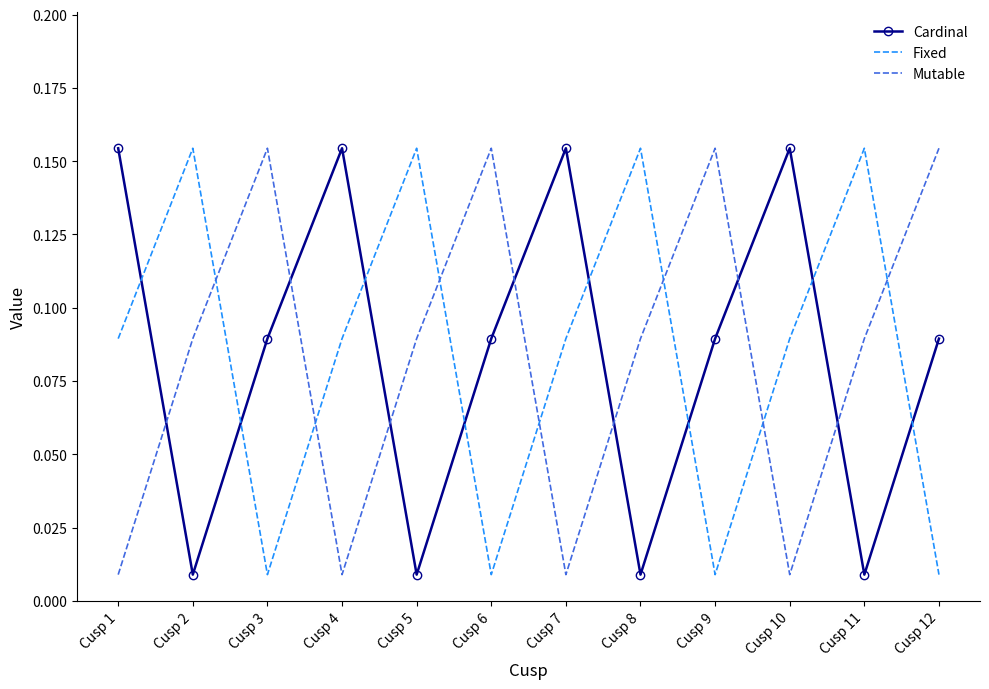

Between Cusp 7 and Cusp 12, which series saw the biggest shift?

Mutable